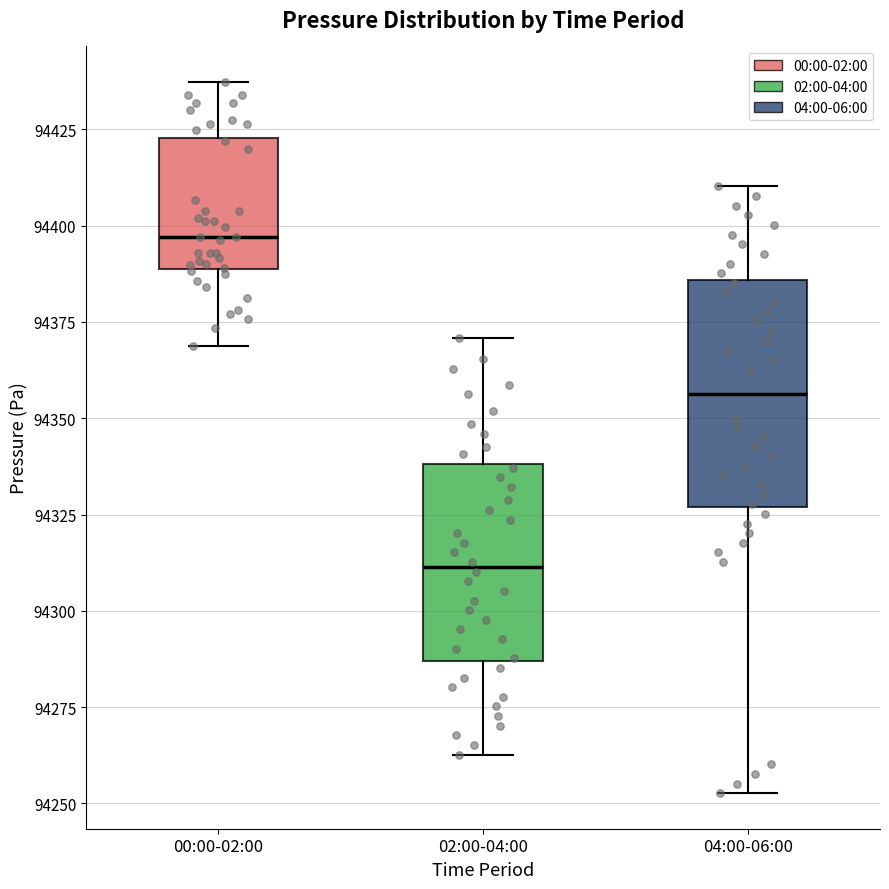

Reading left to right, read every box against the y-axis: the position of its median line, the range the box covers, and the ends of its whiskers. The values are not printed on the chart, so give them approximately, as read against the axis.

00:00-02:00: median 94395, box 94390 to 94425, whiskers 94370 to 94435
02:00-04:00: median 94310, box 94285 to 94340, whiskers 94265 to 94370
04:00-06:00: median 94355, box 94325 to 94385, whiskers 94255 to 94410